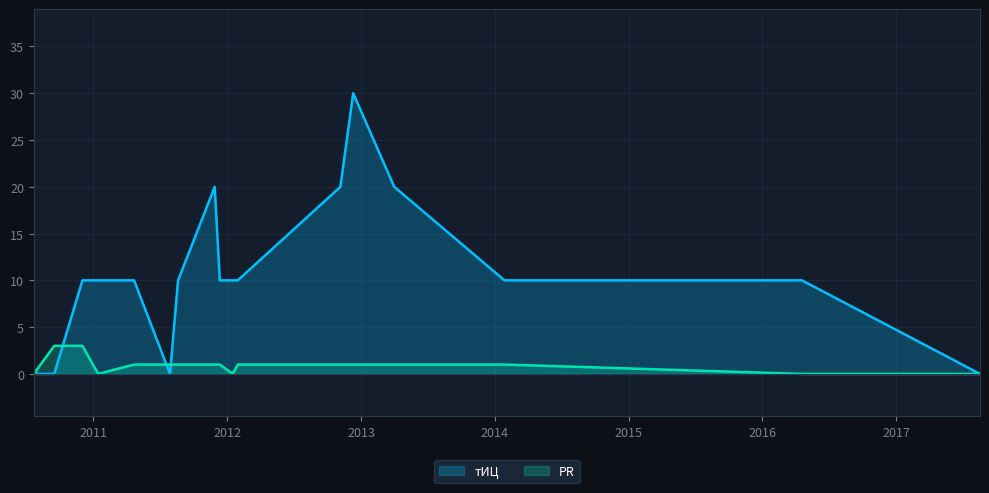

What position from the left is 2011-08-20?

7